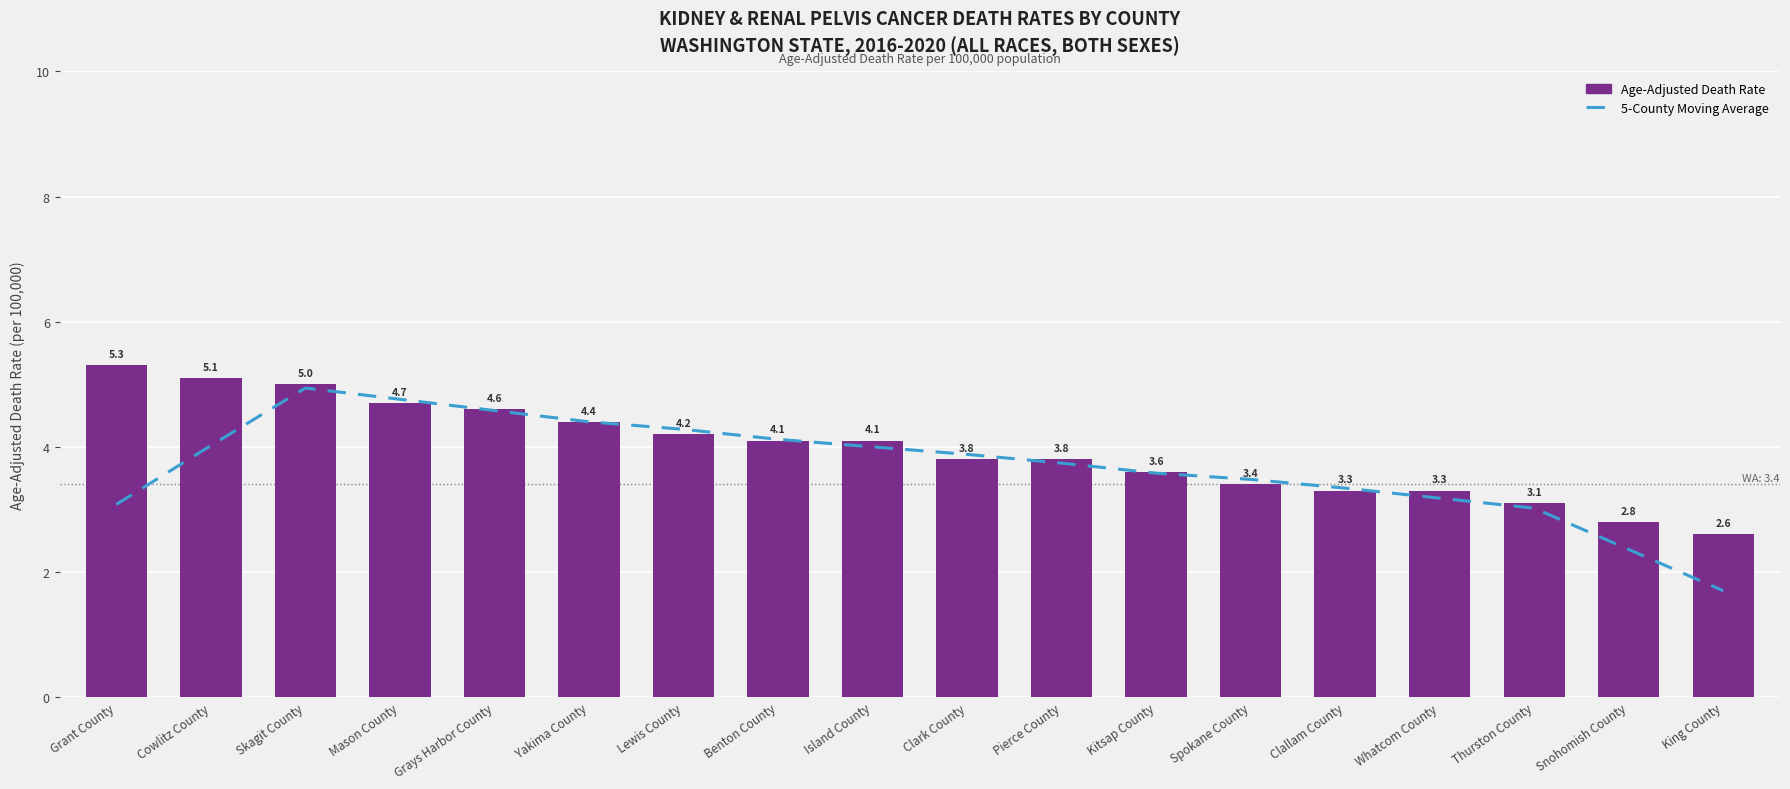

At which label does 5-County Moving Average reach its peak?

Skagit County